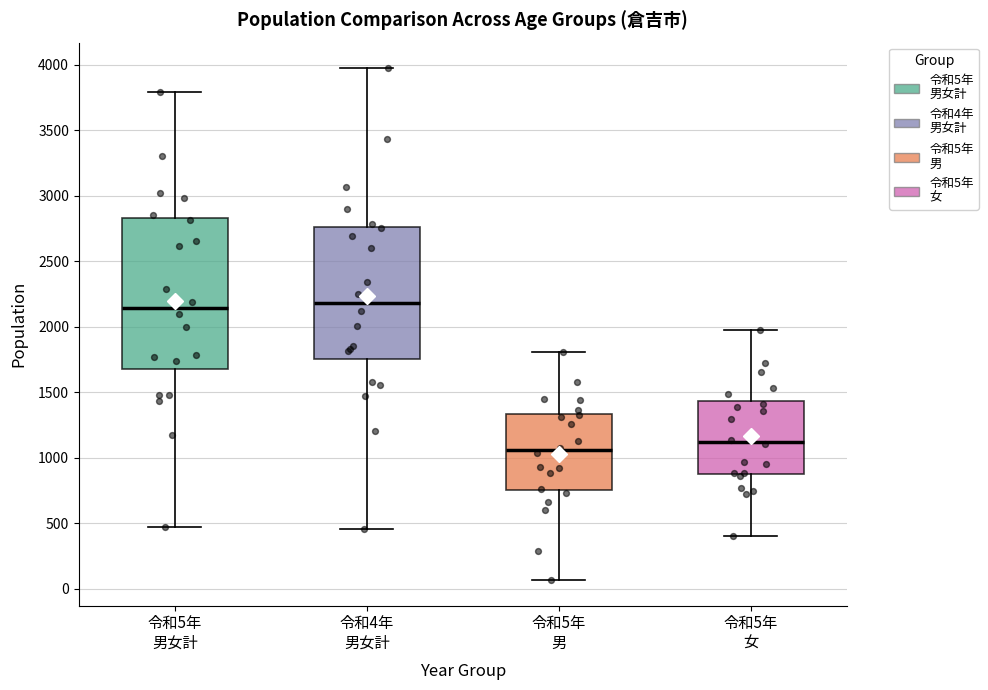

Which box has the lowest median line?

令和5年 男